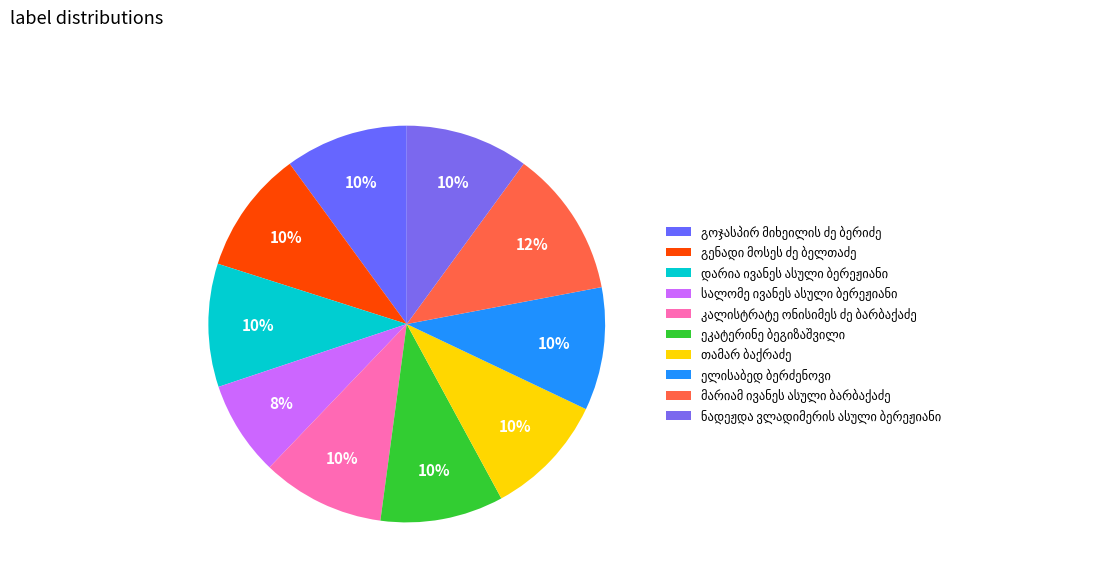

The გოჯასპირ მიხეილის ძე ბერიძე slice represents 17% of the pie. True or false?

False